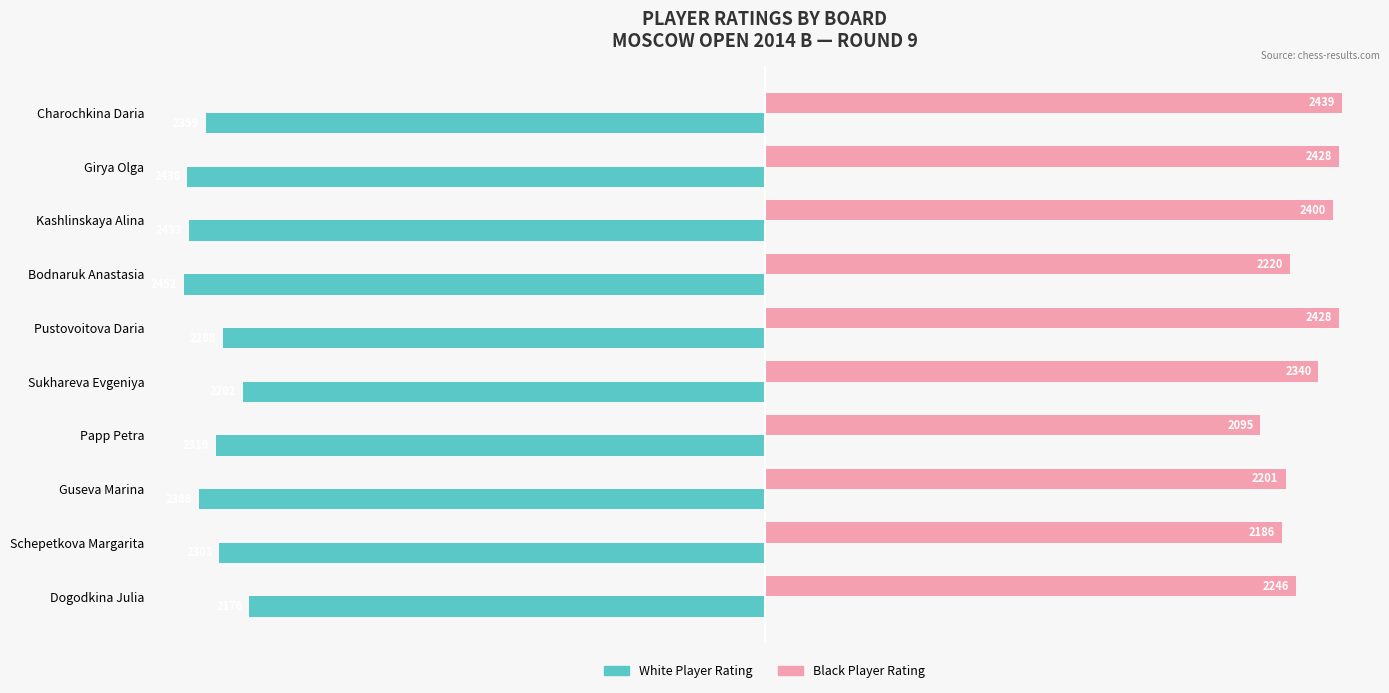

Which category has the lowest value across all series?

Bodnaruk Anastasia